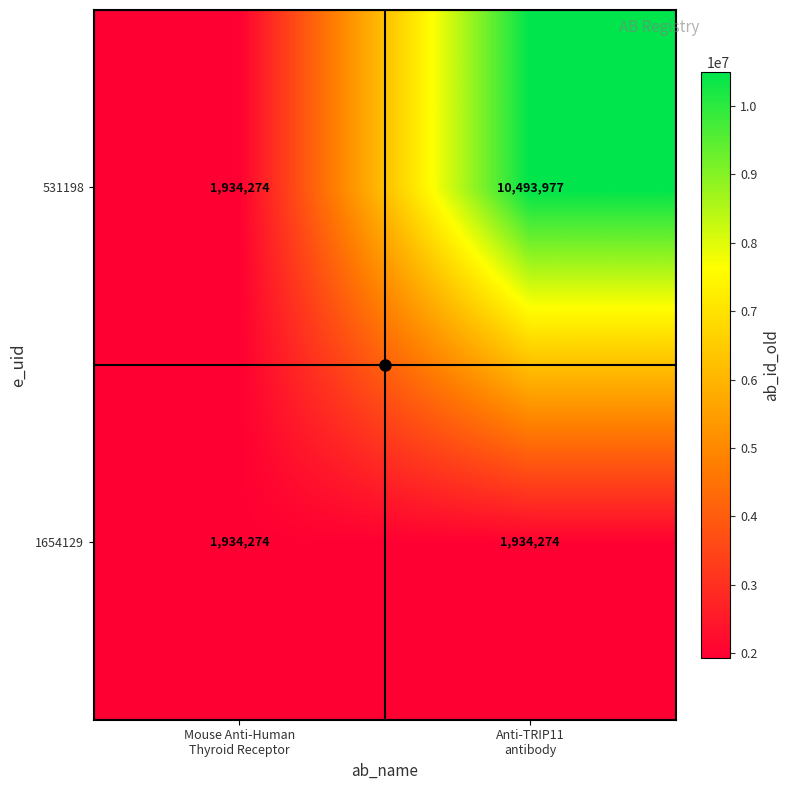

What is the total value across all series at Mouse Anti-Human
Thyroid Receptor?

3868548